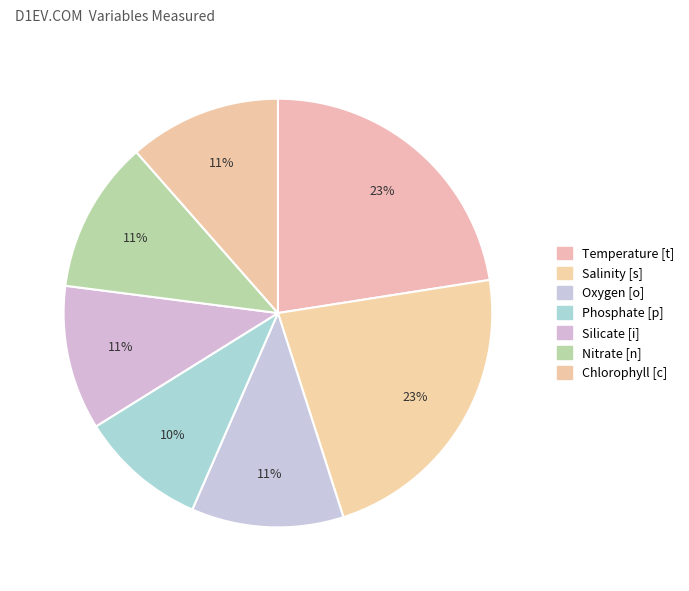

Is Salinity [s] the majority of the pie?

No